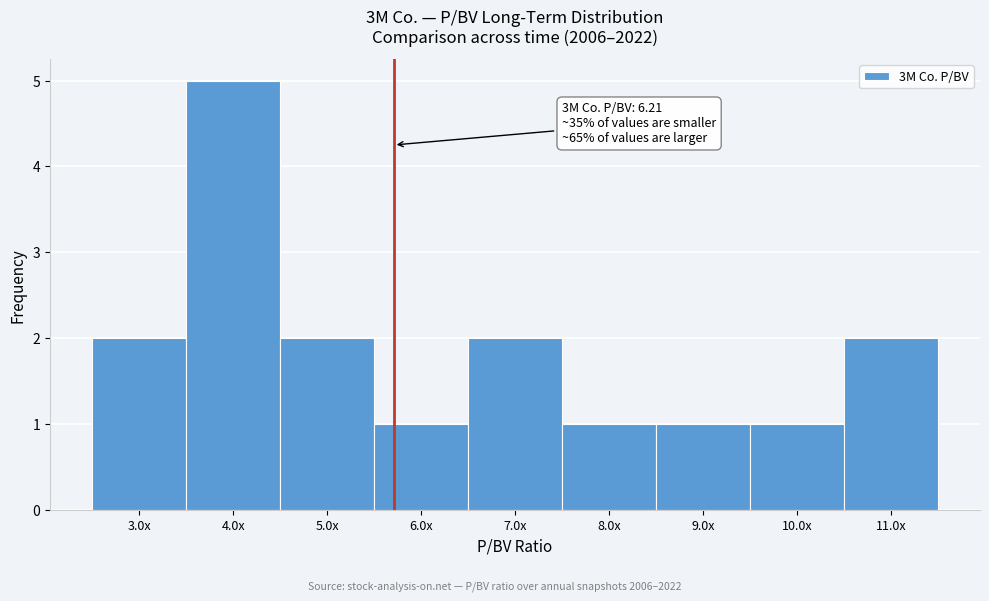

Reading right to left, what are all the values shown in this chart?

11.0x=2	10.0x=1	9.0x=1	8.0x=1	7.0x=2	6.0x=1	5.0x=2	4.0x=5	3.0x=2